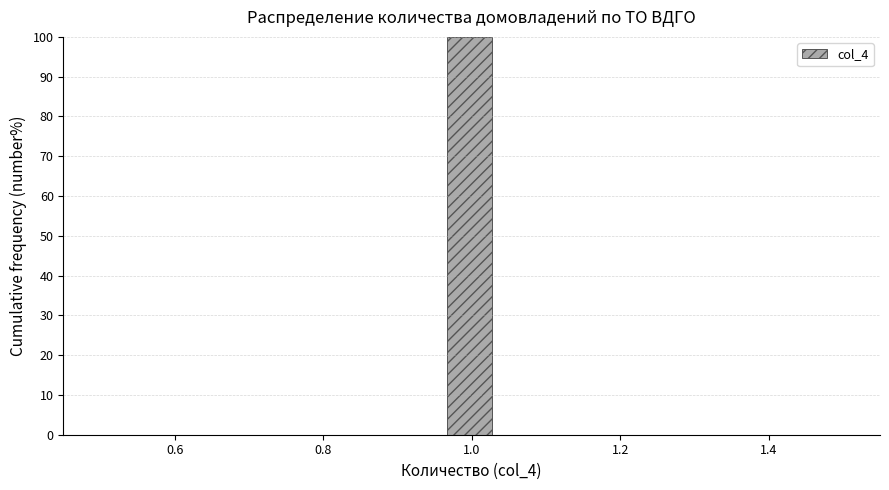

Around what value on the x-axis is the tallest bar? Give the approximate position of its centre, as read against the axis.

1.00